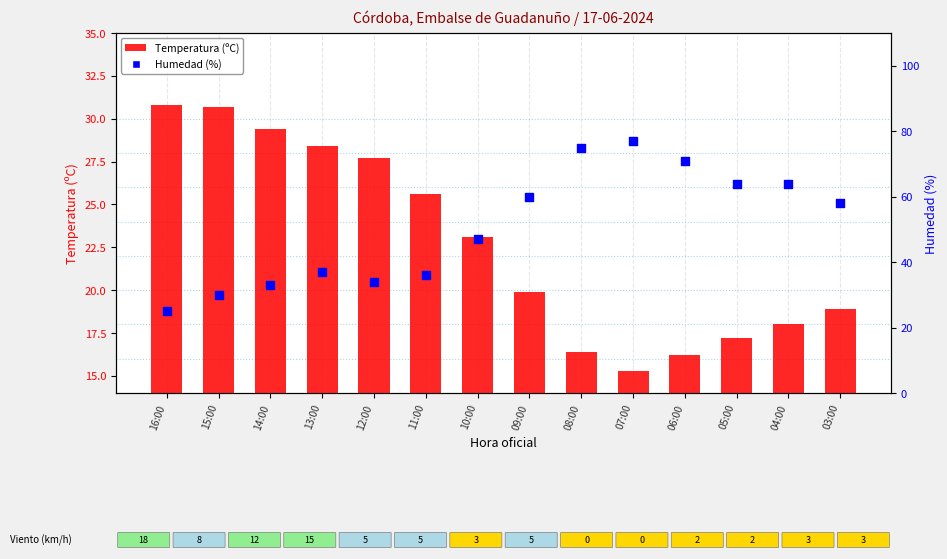

Is the value of Humedad (%) at 16:00 greater than the value of Temperatura (ºC) at 05:00?

Yes